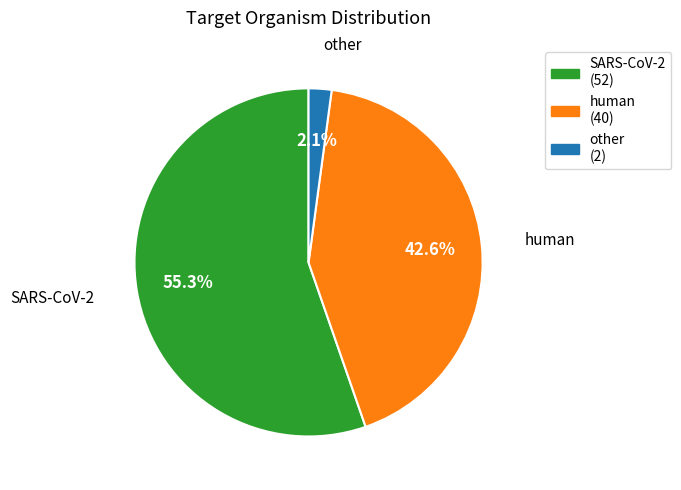

Which category has the smallest portion of the pie?

other